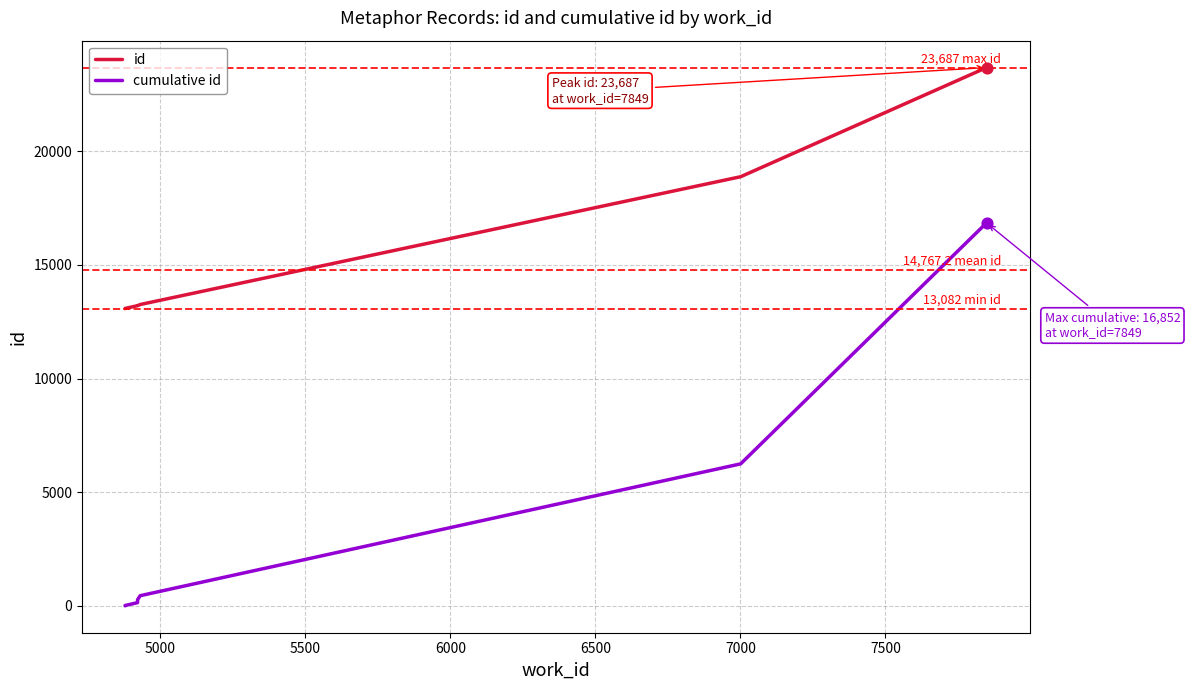

Which series has the largest total across all categories?

id